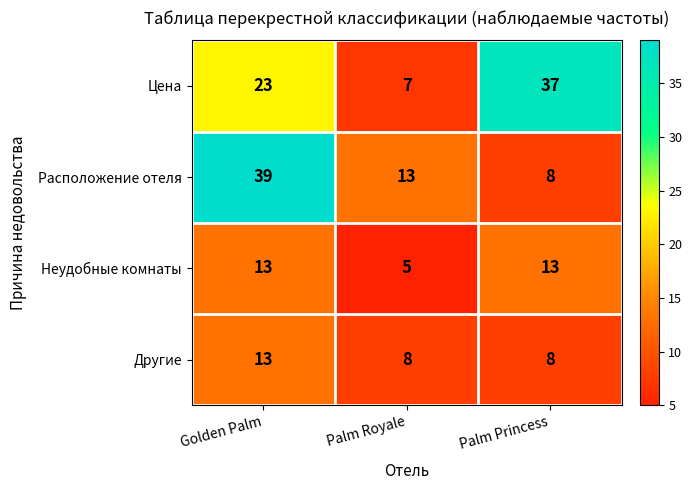

How many Неудобные комнаты values are between 5 and 13?

3